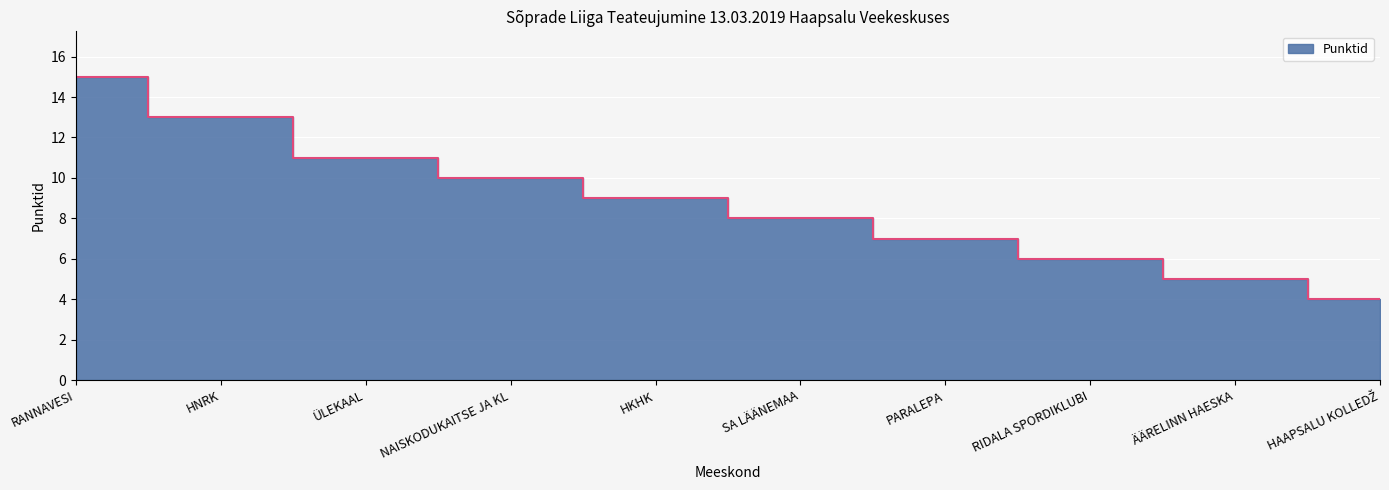

Which has a higher value, PARALEPA or ÄÄRELINN HAESKA?

PARALEPA